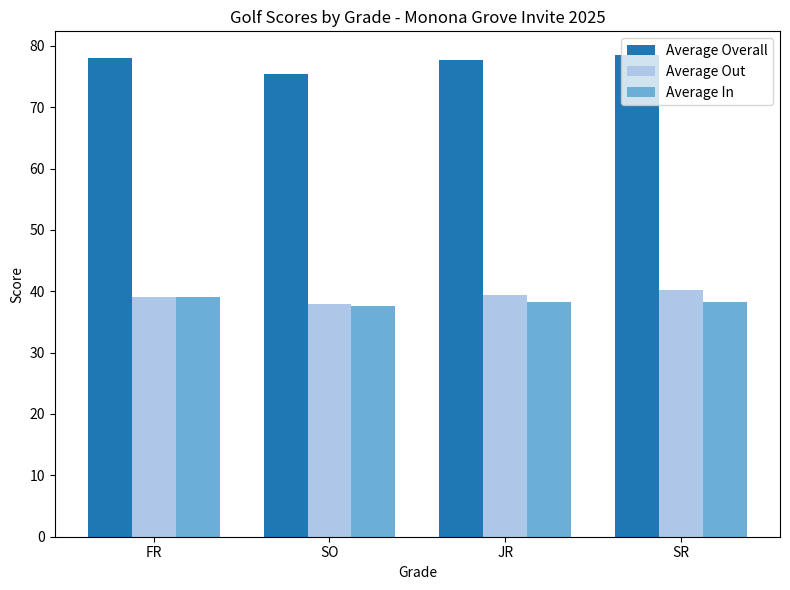

What is the difference between the Average Out values at JR and SO?

1.4